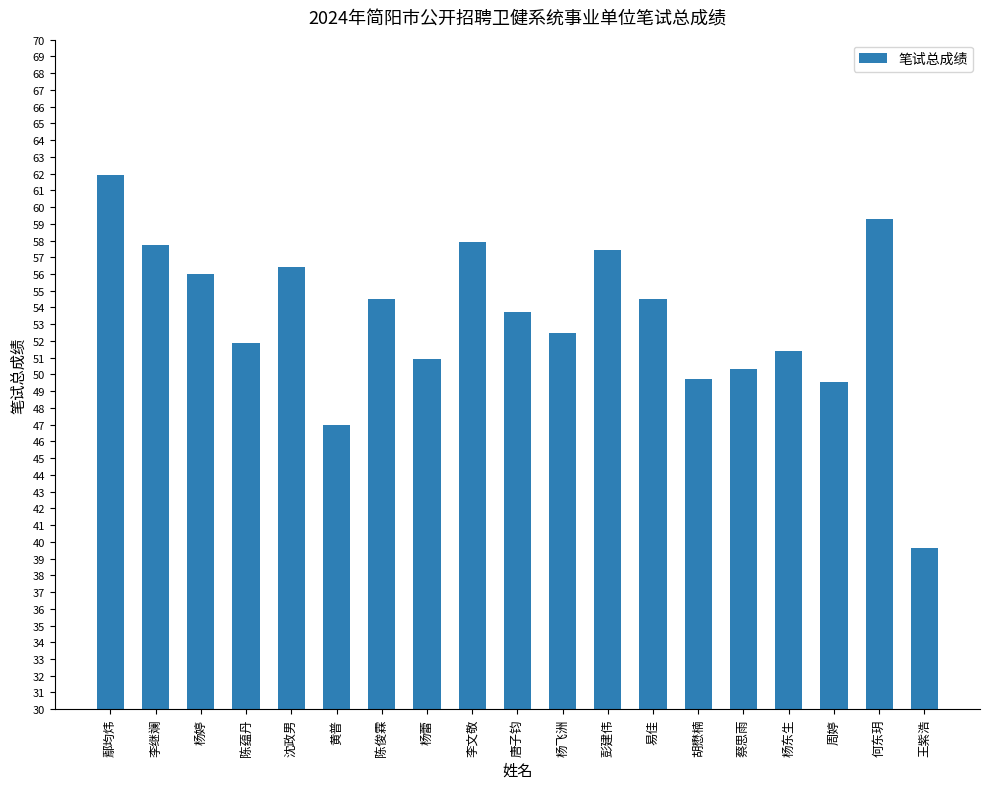

At which label does the data first exceed 53?

鄢均炜